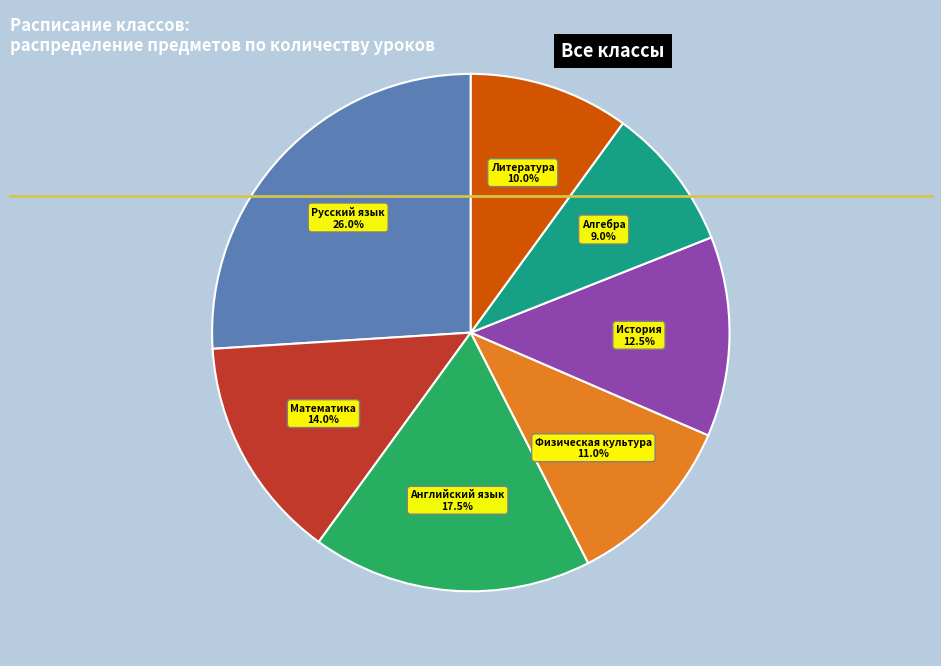

Rank the categories by value from highest to lowest.

Русский язык, Английский язык, Математика, История, Физическая культура, Литература, Алгебра